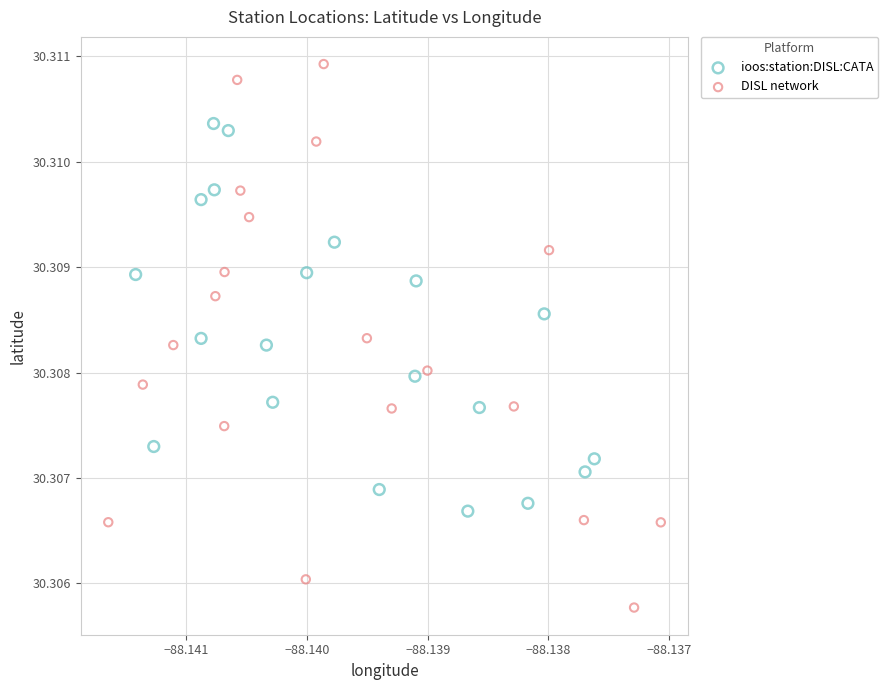

Which series reaches the minimum Y coordinate?

DISL network